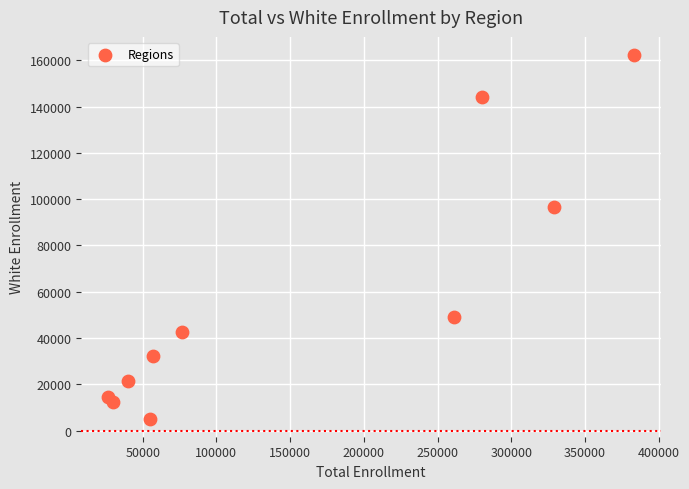

What is the average X value?

153952